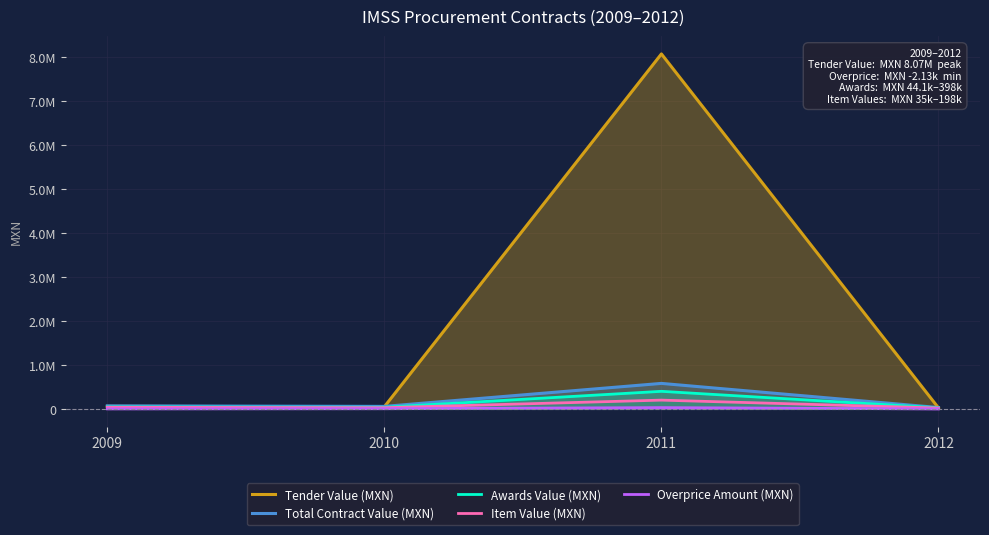

Reading left to right, what are all the values shown in this chart?

Tender Value (MXN): 56810.5	48305.7	8065398.7	22908.3
Total Contract Value (MXN): 67810.5	56305.7	578477.7	29708.3
Awards Value (MXN): 44148.5	36305.7	398427.7	23808.3
Item Value (MXN): 35491.5	26305.7	198237.7	18908.3
Overprice Amount (MXN): -583.8	3246.2	28668.2	-2129.5